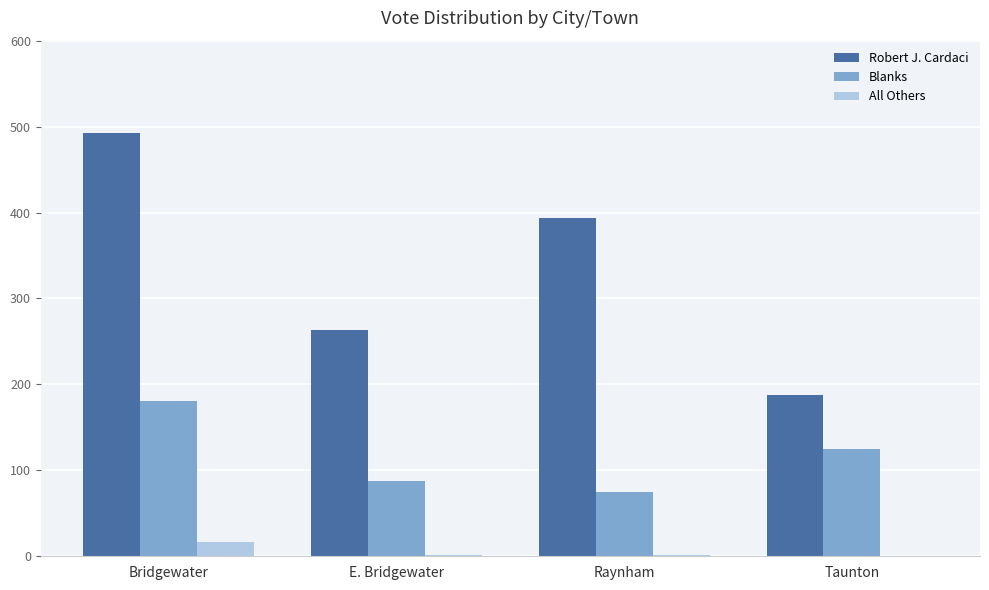

The value of Blanks at Raynham is 29. True or false?

False